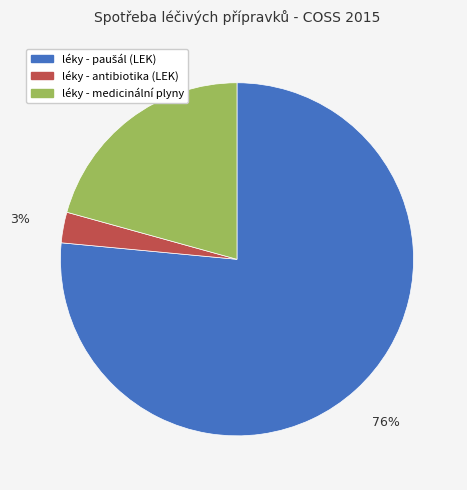

True or false: léky - medicinální plyny accounts for 21% of the total.

True